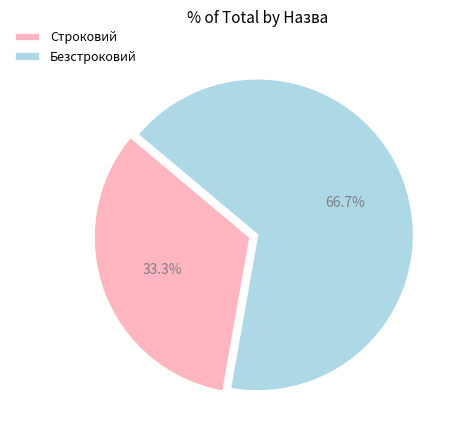

Which category has the biggest portion of the pie?

Безстроковий